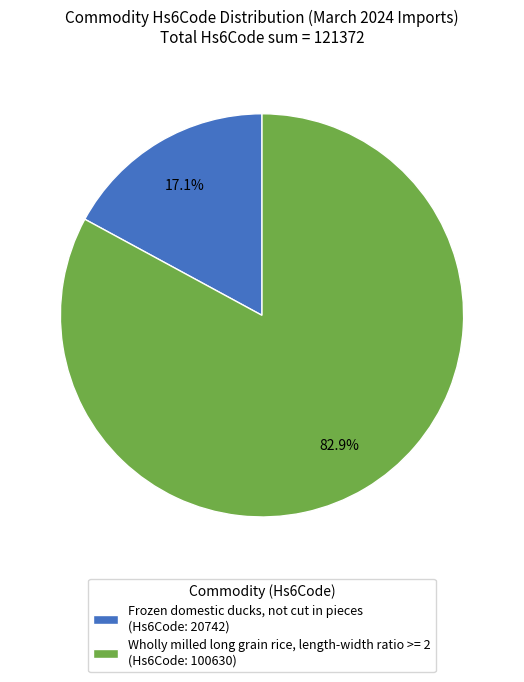

How many segments does this pie chart have?

2